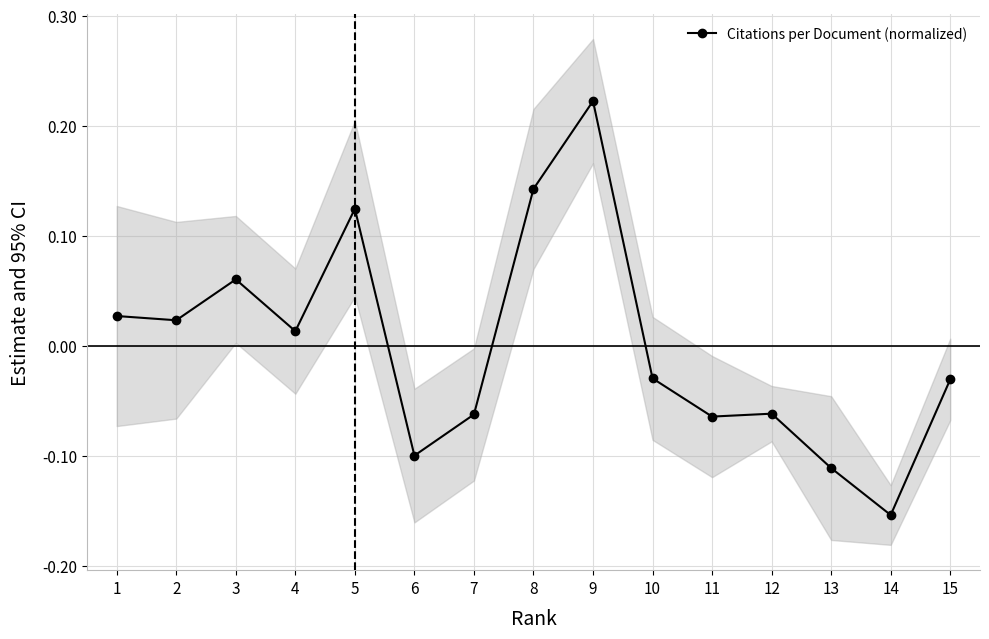

Between 7 and 13, which is larger?

7